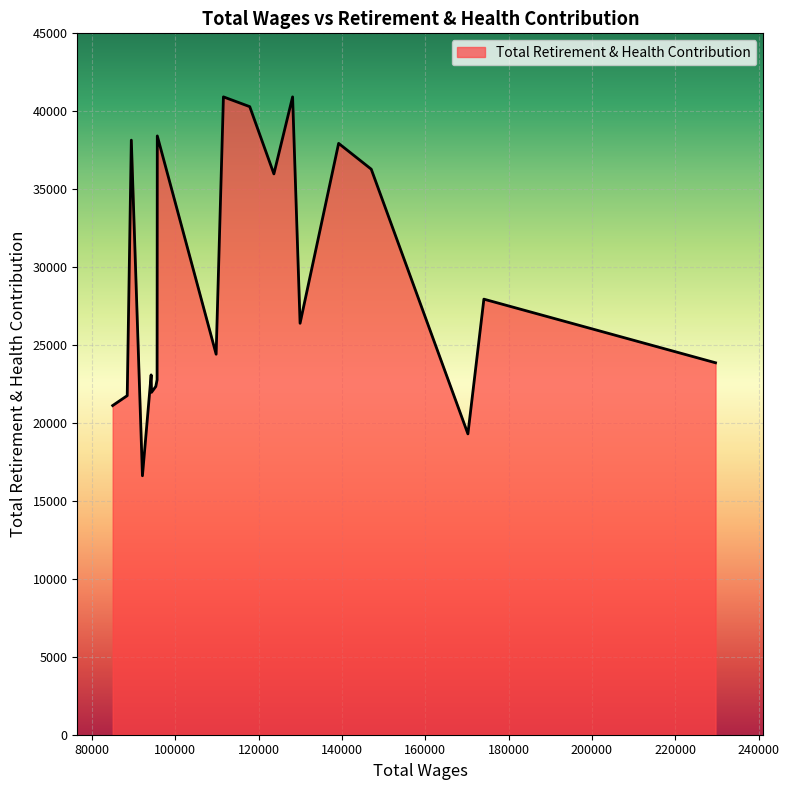

What is the smallest value displayed?

16614